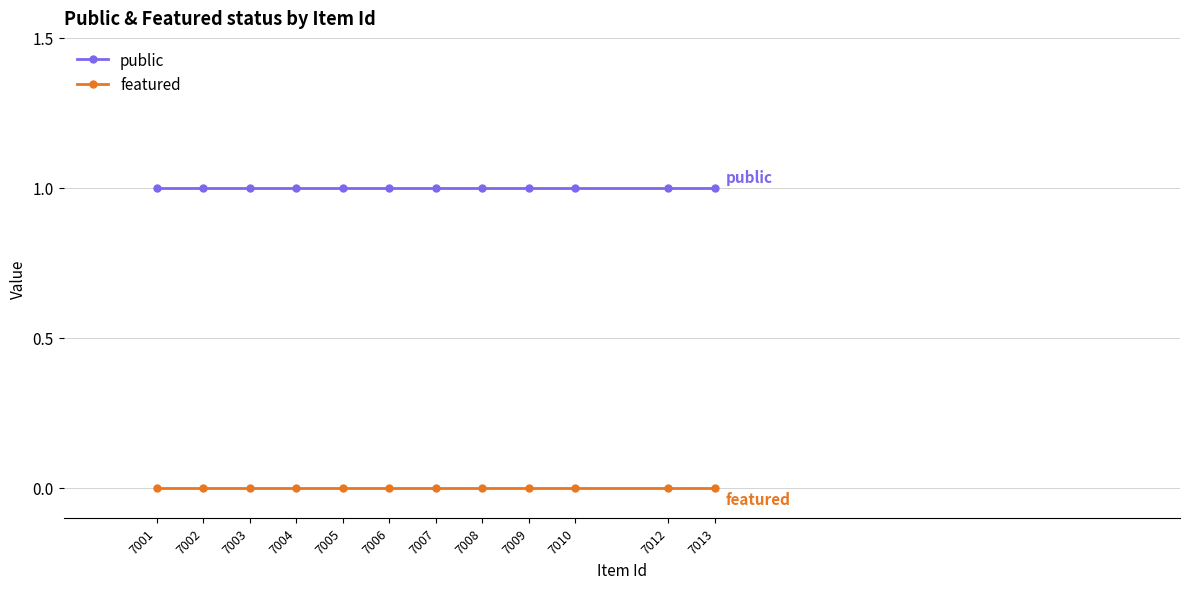

The value of public at 7013 is 1. True or false?

True